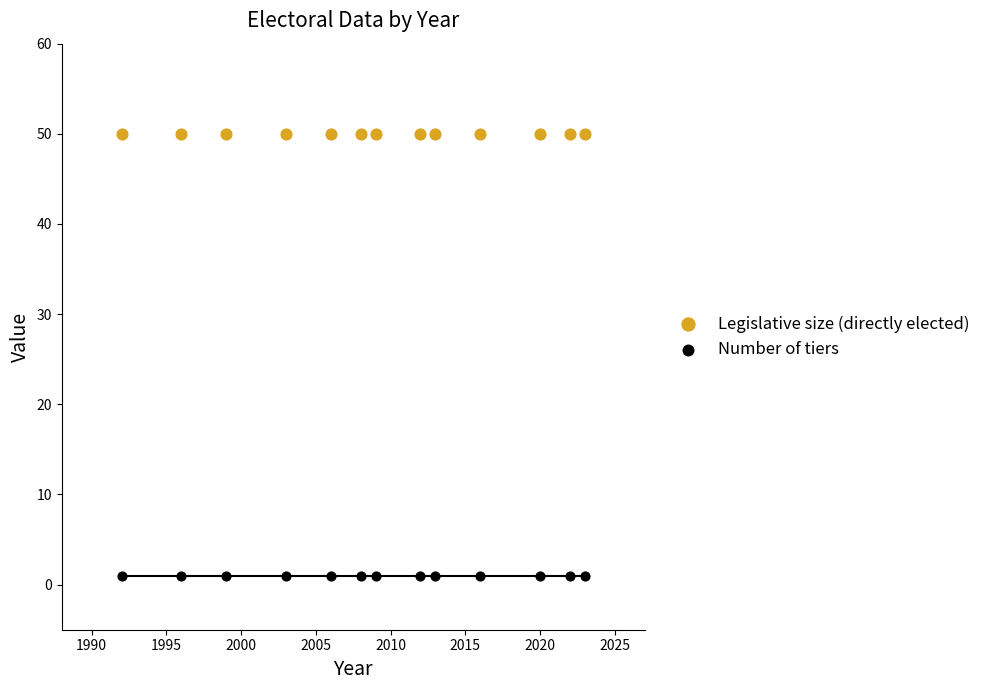

Which series contains the highest Y value?

Legislative size (directly elected)